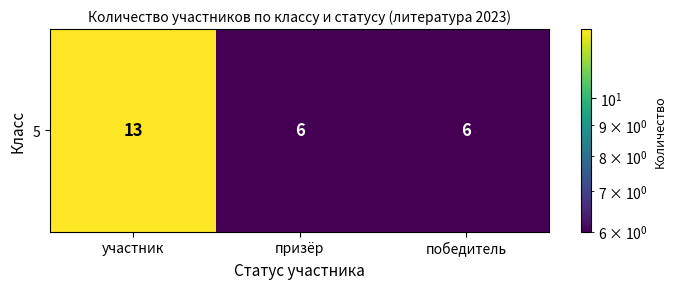

What is the sum of the values at участник and победитель?

19